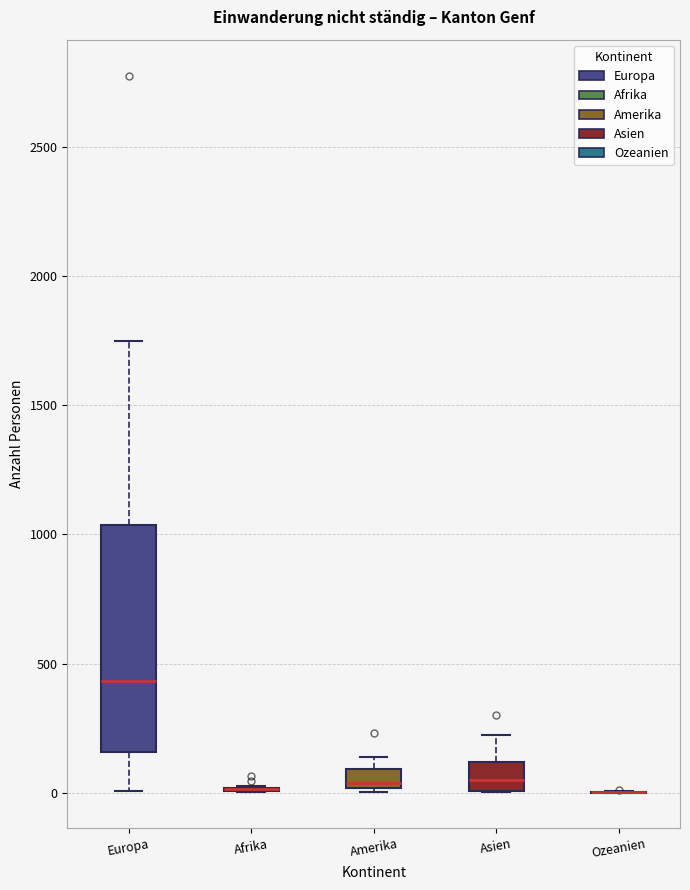

Where is the upper edge of the box for Asien on the y-axis? The values are not printed on the chart, so give them approximately, as read against the axis.

100